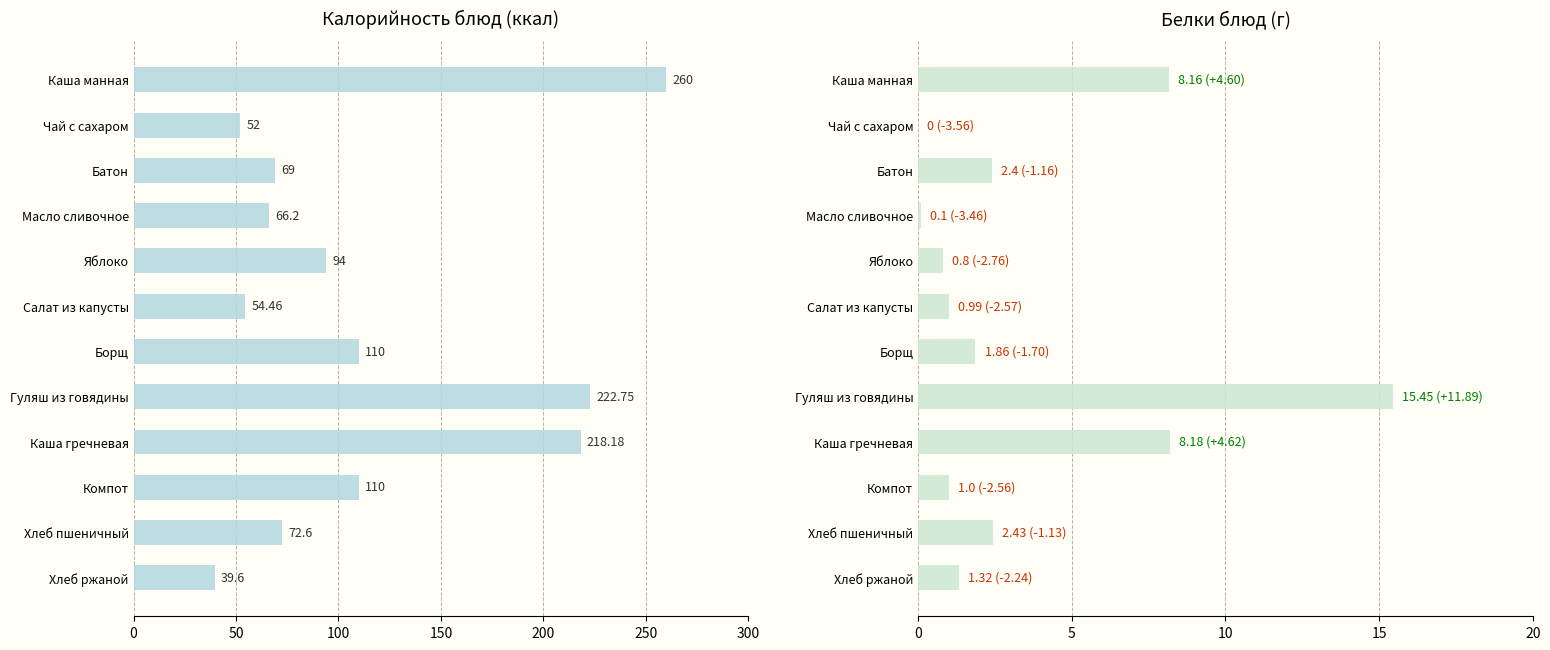

Which series has the largest total across all categories?

Калорийность